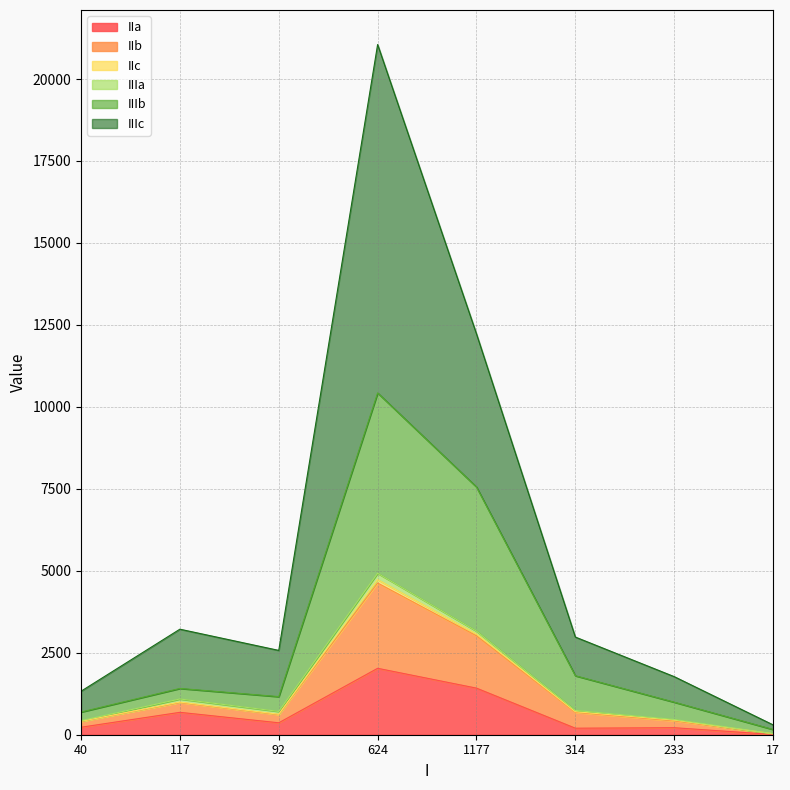

Is it true that IIa equals 621 at 1177?

False